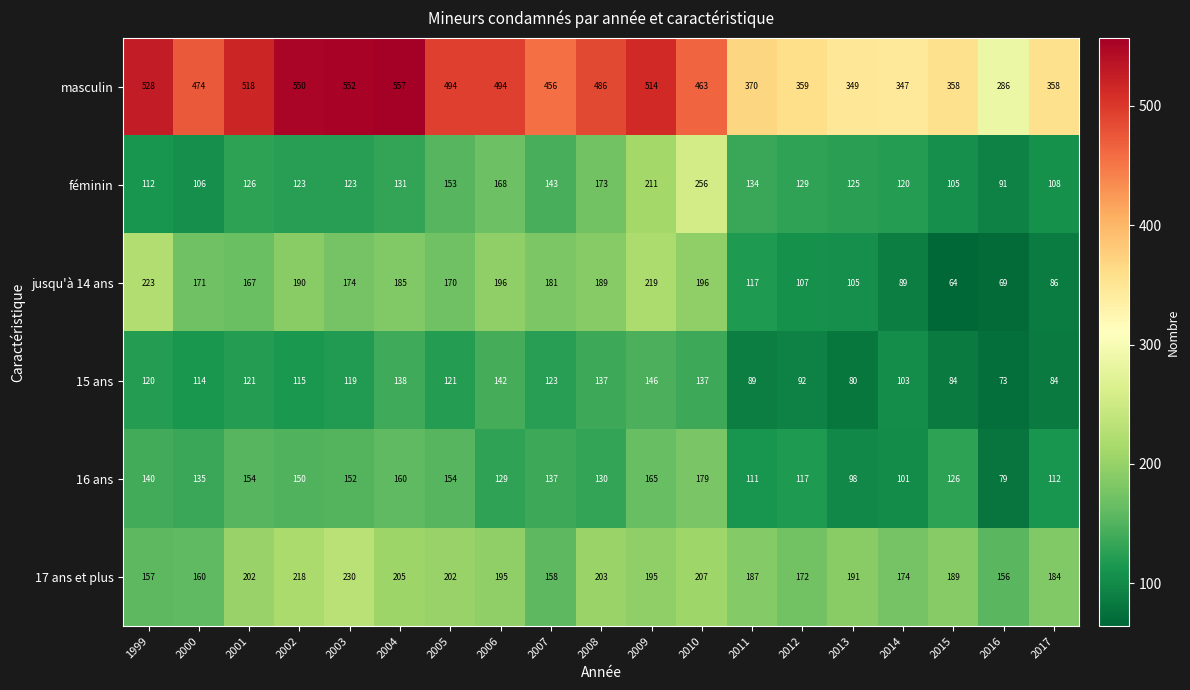

What is the approximate value of 16 ans at 2007?

137